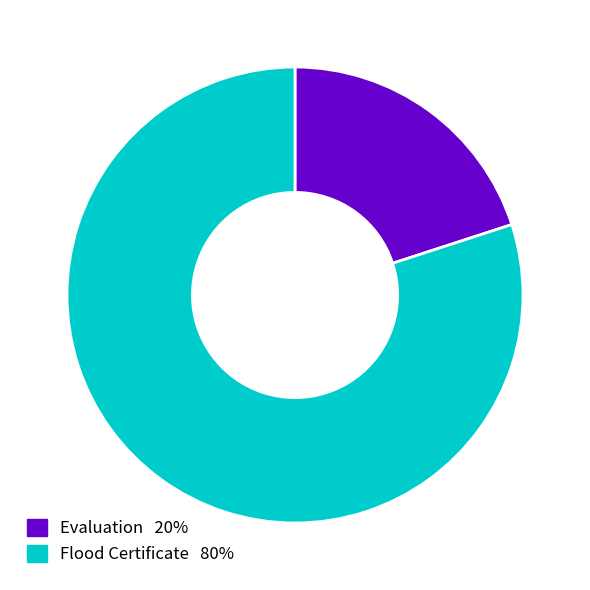

Which category accounts for the majority?

Flood Certificate